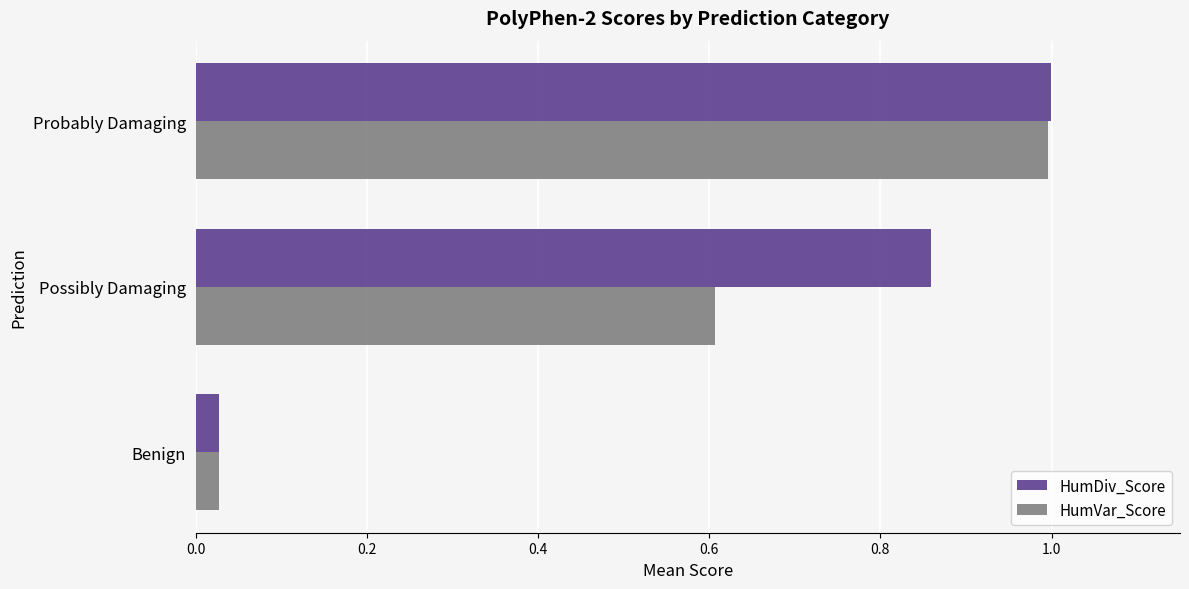

Which label corresponds to the largest value in the chart?

Probably Damaging